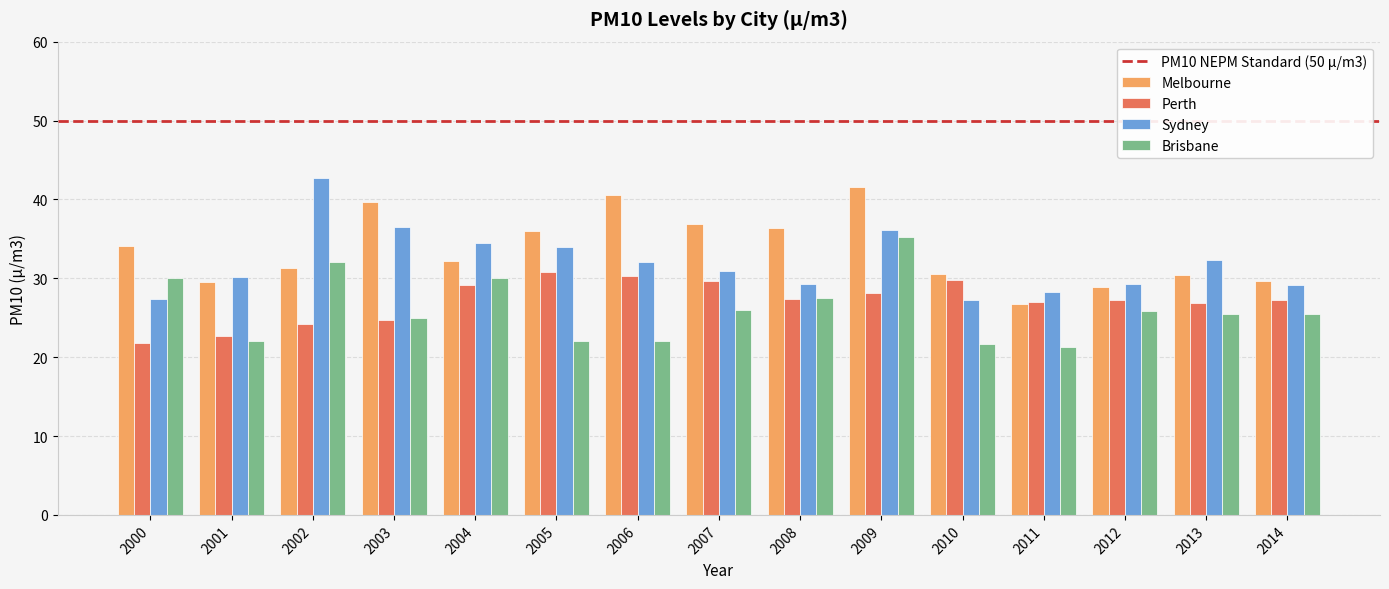

Is it true that Melbourne equals 7.2 at 2010?

False